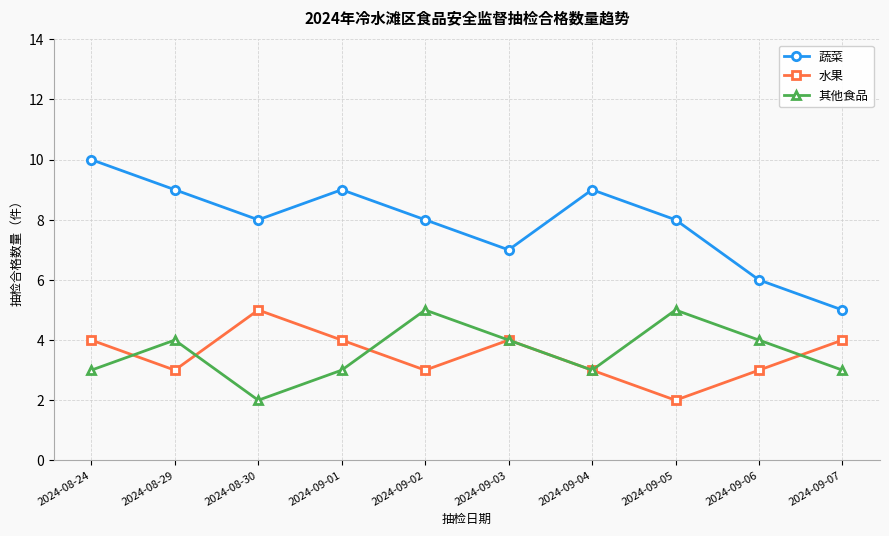

Which series has the widest spread of values?

蔬菜